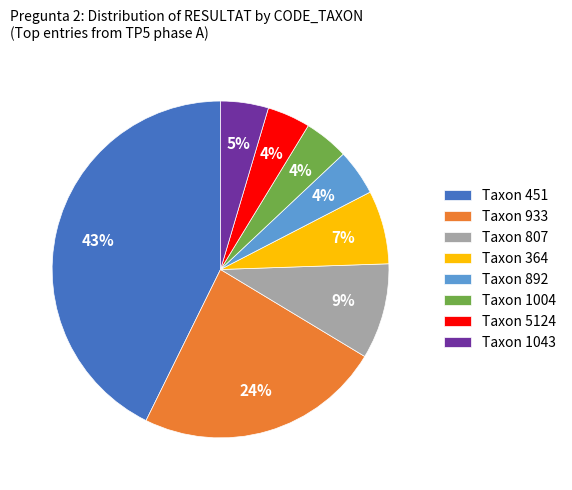

Approximately how many times larger is the value at Taxon 1004 compared to Taxon 364?

0.6